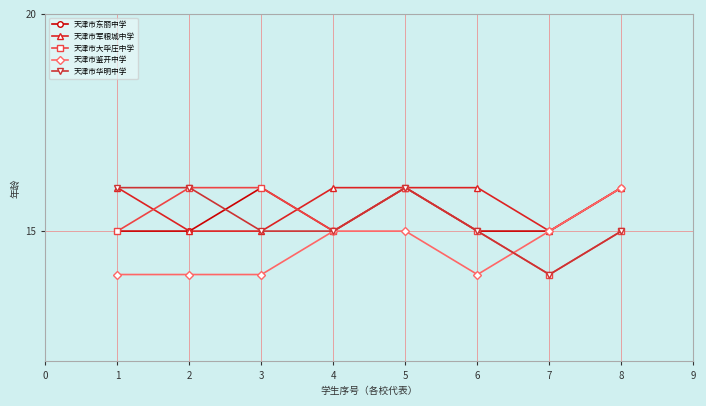

Is the value of 天津市军粮城中学 at 6 greater than the value of 天津市鉴开中学 at 4?

Yes